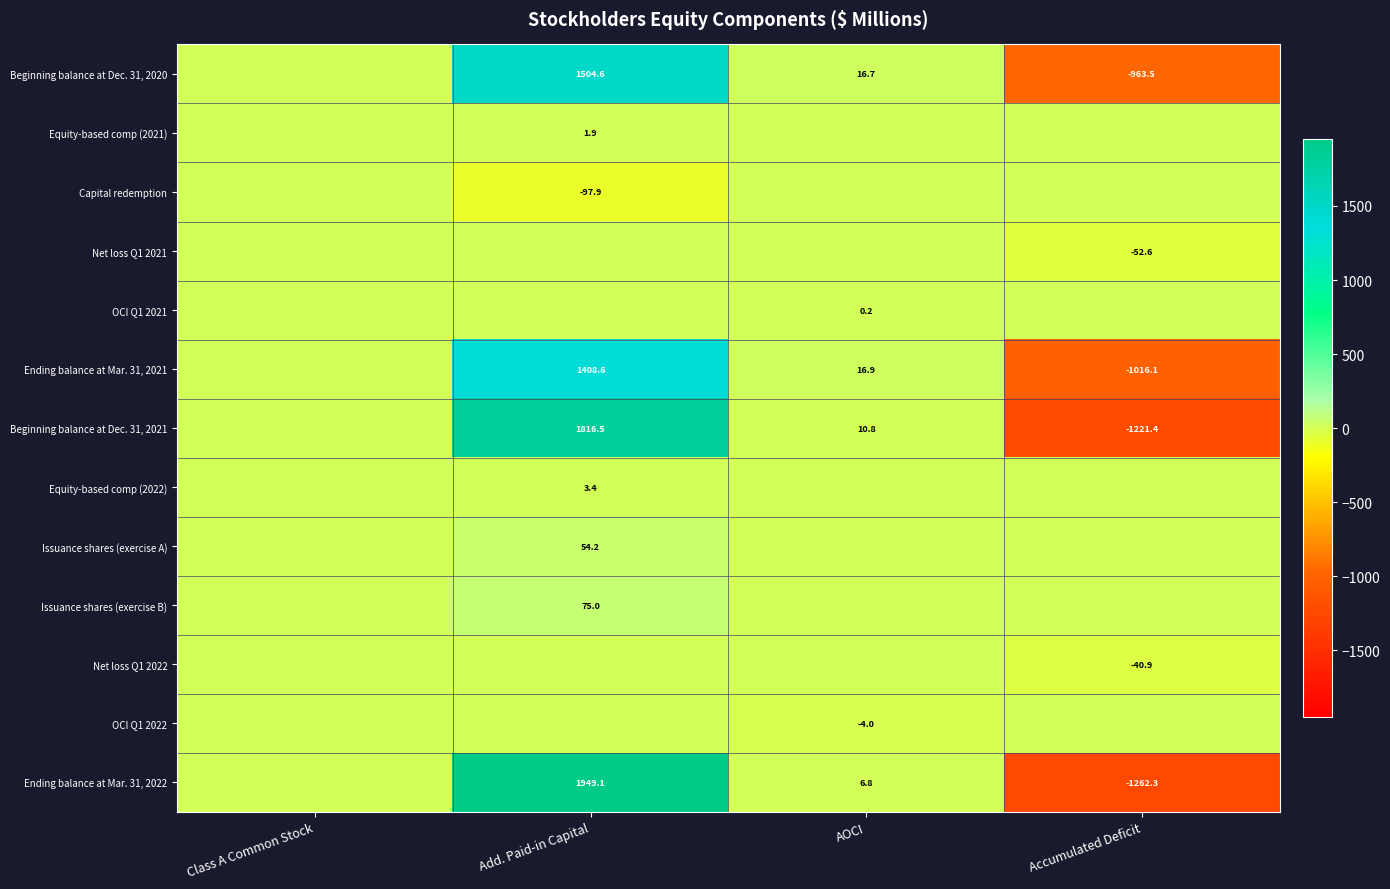

True or false: Beginning balance at Dec. 31, 2021 has a value of -545.8 at Accumulated Deficit.

False